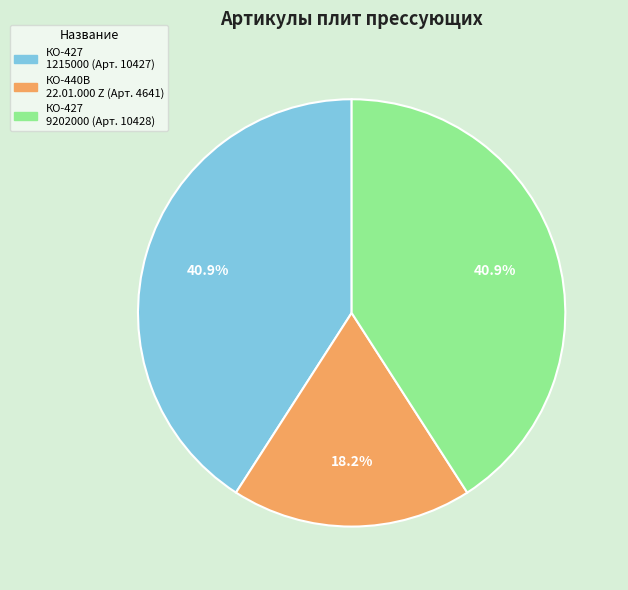

Does any single category account for the majority?

No